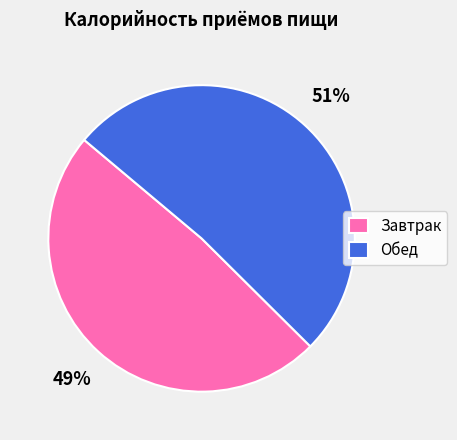

Combined, do Завтрак and Обед account for over 50%?

Yes